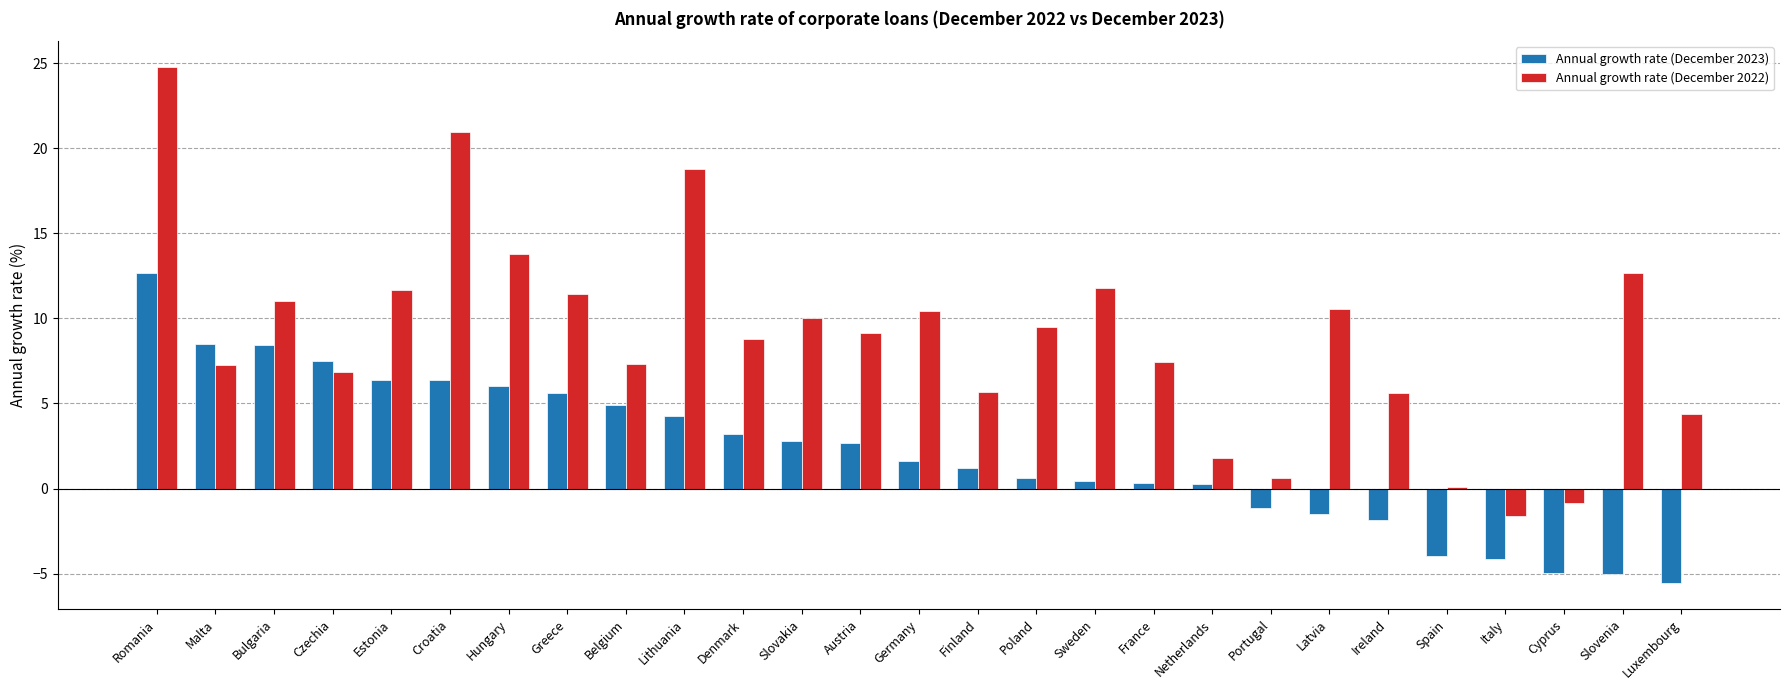

What is the difference between the second highest and minimum values in the Annual growth rate (December 2023) series?

14.0